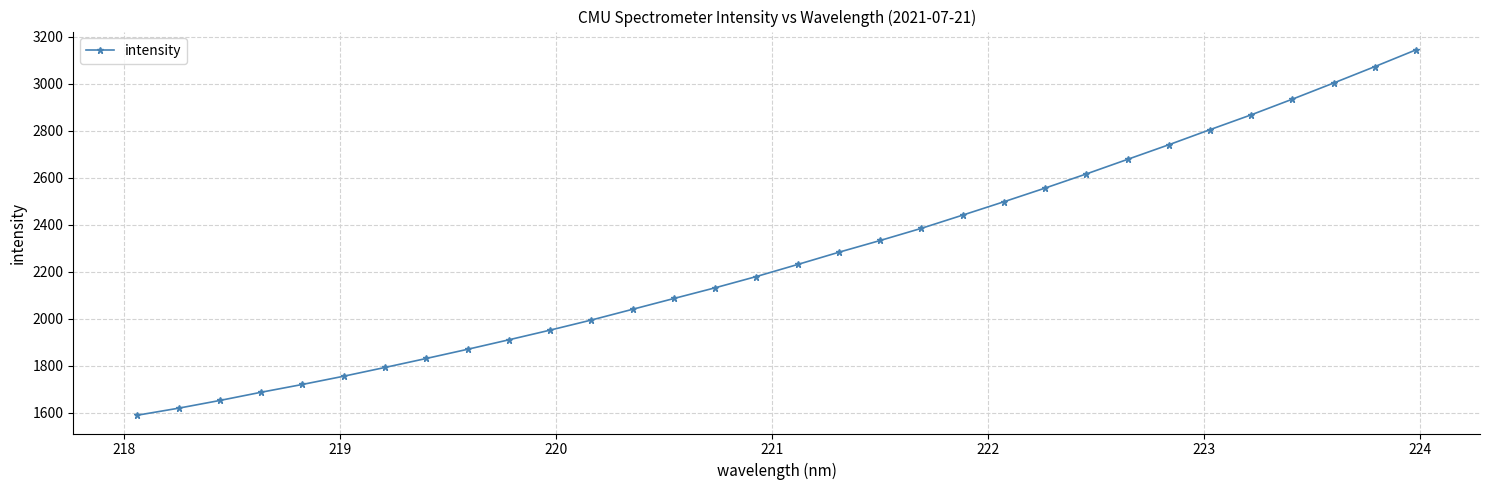

What is the difference between the maximum and second lowest values?

1524.8